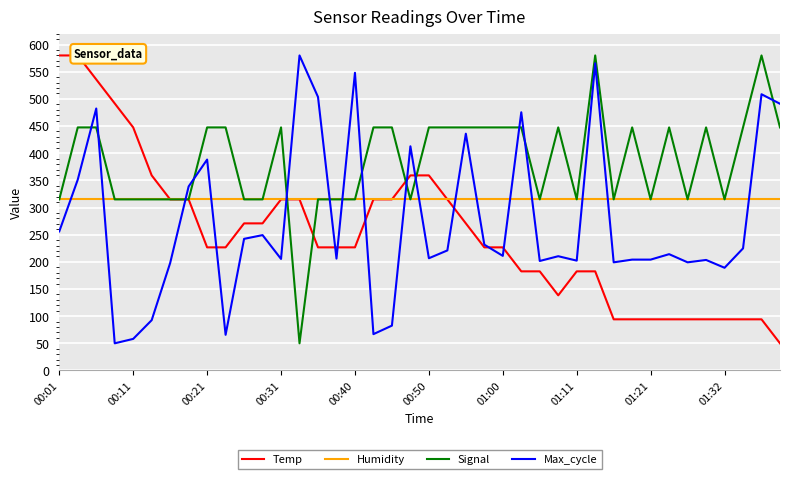

How many intersections are there between Signal and Max_cycle?

13